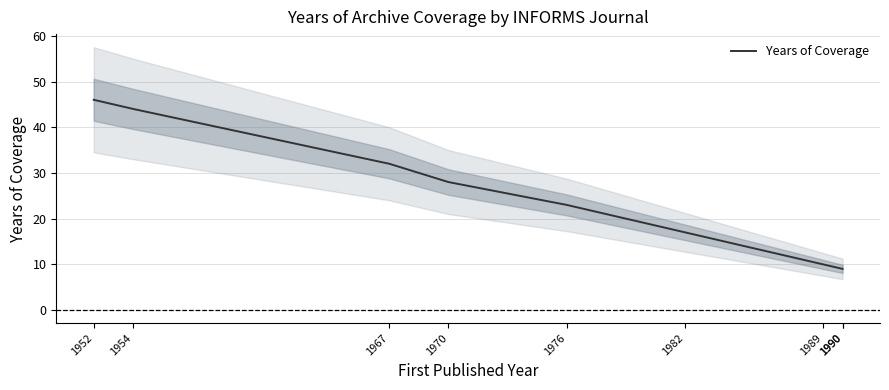

Reading left to right, extract all data points from this chart.

46	44	32	28	23	17	10	9	9